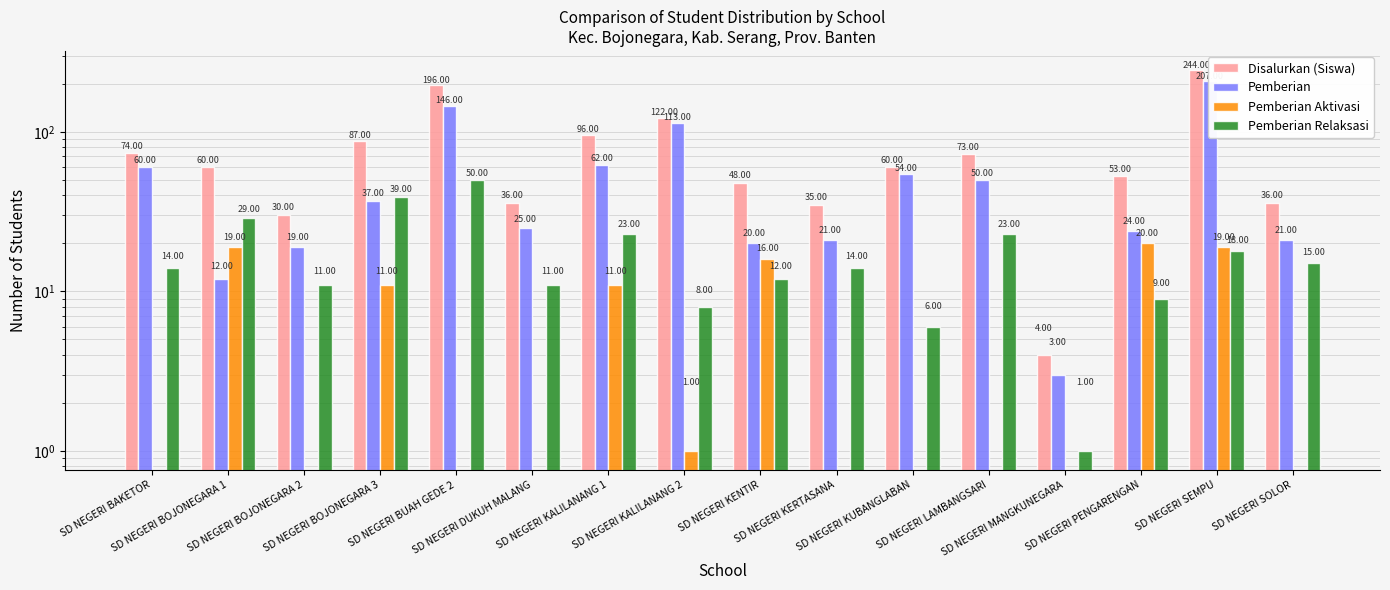

Reading right to left, what are all the values shown in this chart?

Disalurkan (Siswa): 36	244	53	4	73	60	35	48	122	96	36	196	87	30	60	74
Pemberian: 21	207	24	3	50	54	21	20	113	62	25	146	37	19	12	60
Pemberian Aktivasi: 0	19	20	0	0	0	0	16	1	11	0	0	11	0	19	0
Pemberian Relaksasi: 15	18	9	1	23	6	14	12	8	23	11	50	39	11	29	14